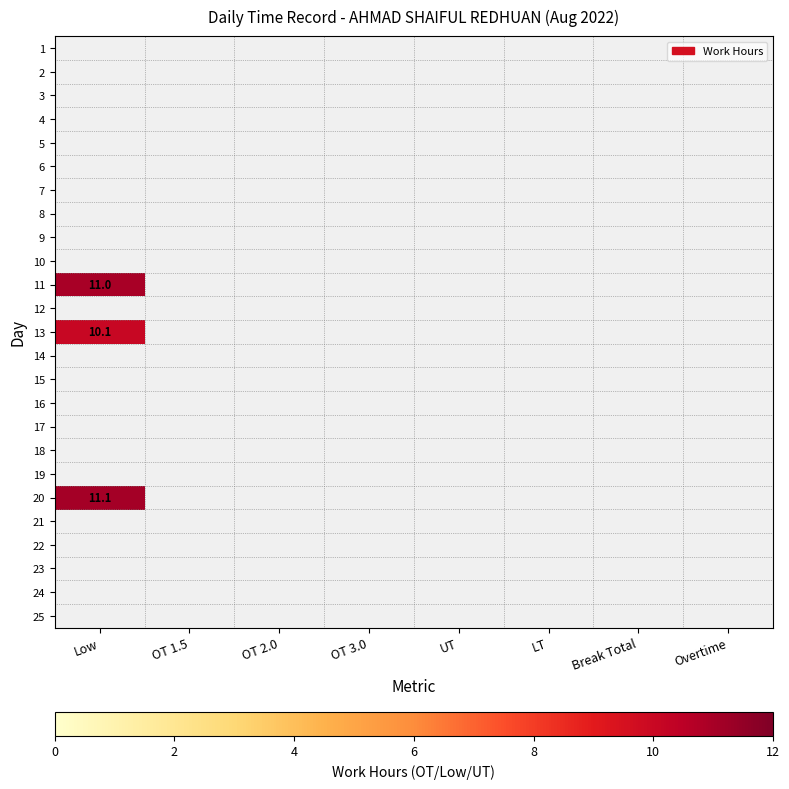

Rank the series at OT 2.0 from lowest to highest value.

1, 2, 3, 4, 5, 6, 7, 8, 9, 10, 11, 12, 13, 14, 15, 16, 17, 18, 19, 20, 21, 22, 23, 24, 25